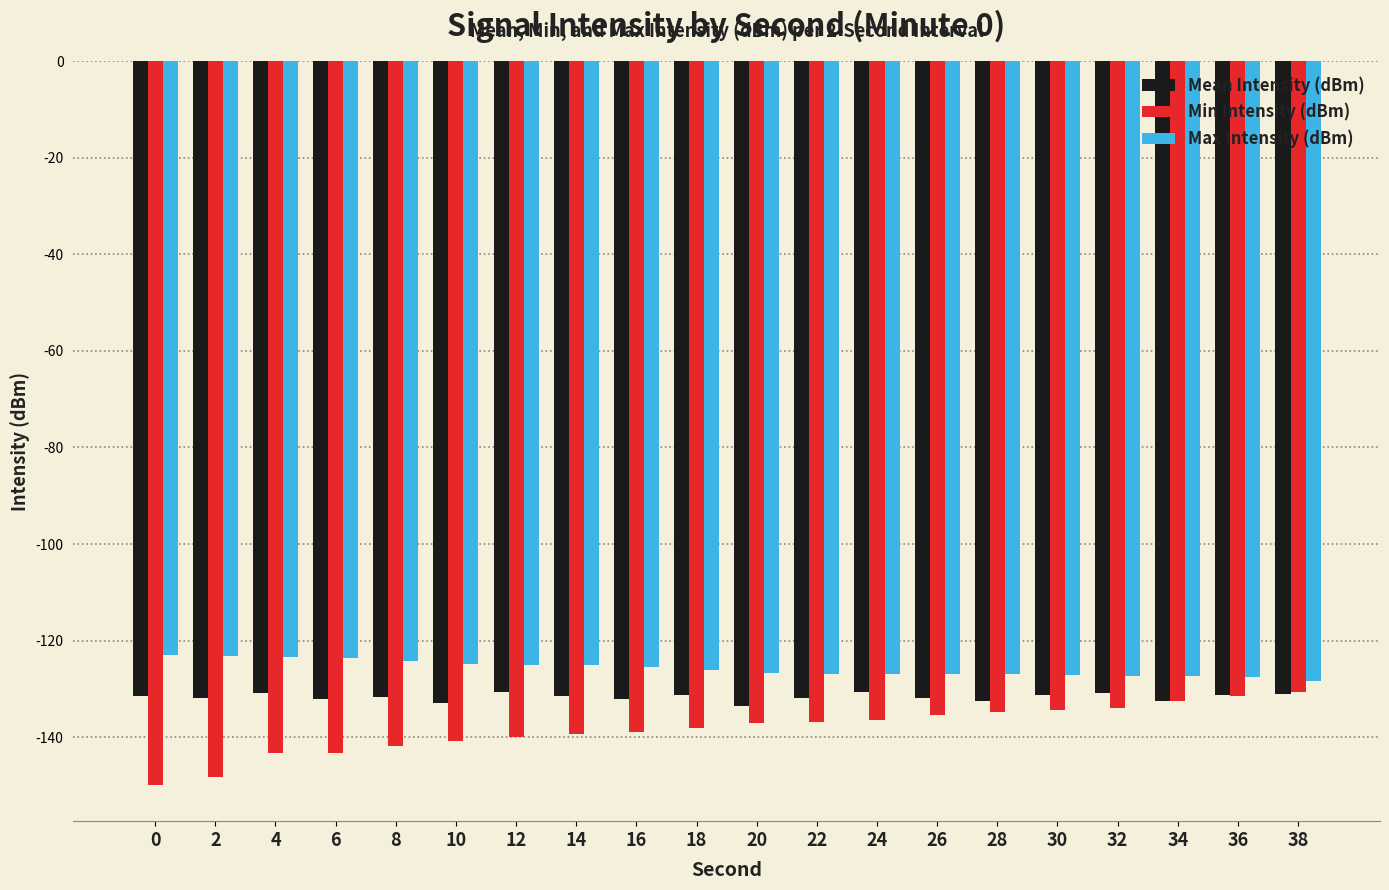

What is the sum of all Min Intensity (dBm) values?

-2767.0